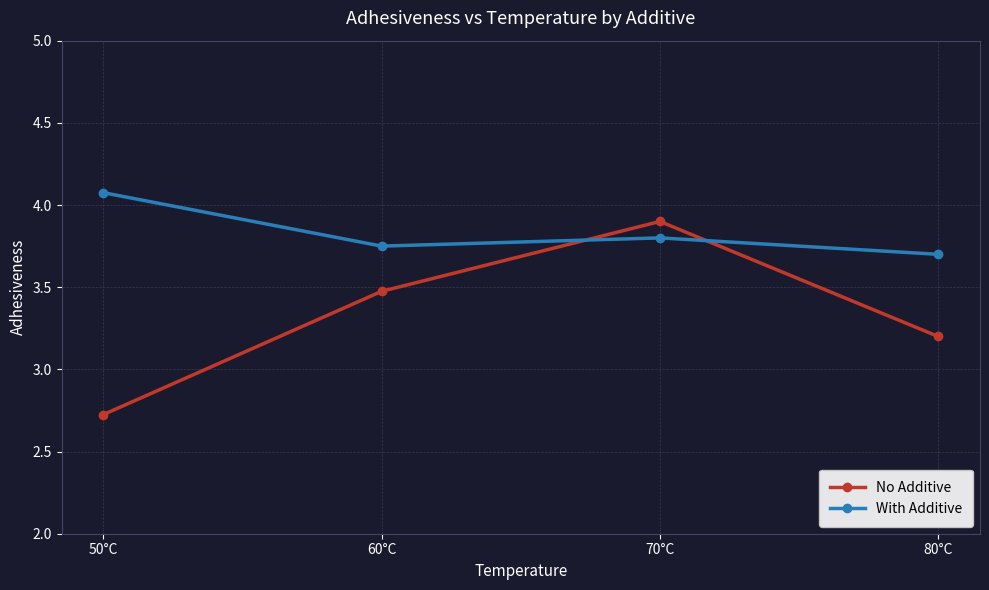

Which category has the highest value in the No Additive series?

70°C